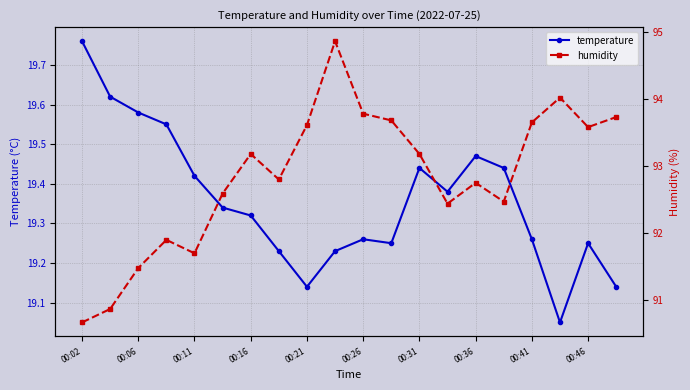

Where is the first local minimum for temperature?

00:21